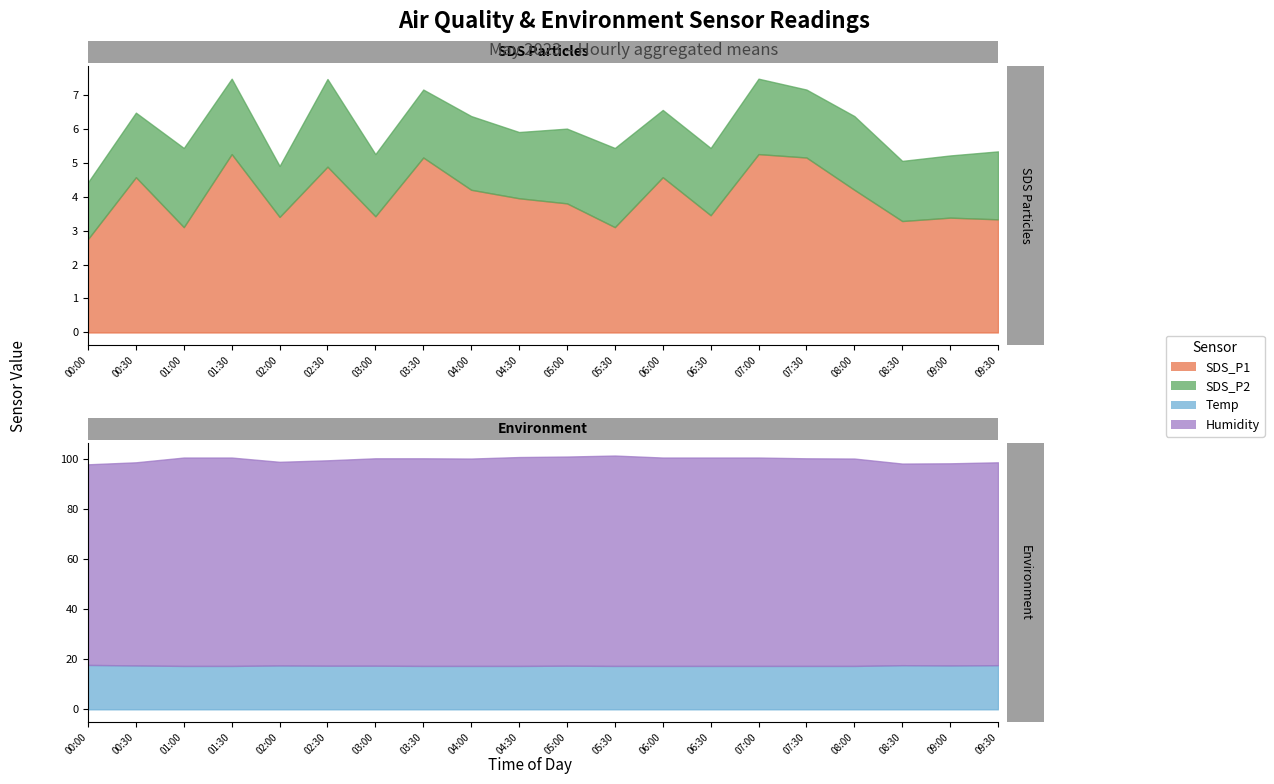

The SDS_P2 series shows 2.0 at 06:00. True or false?

True